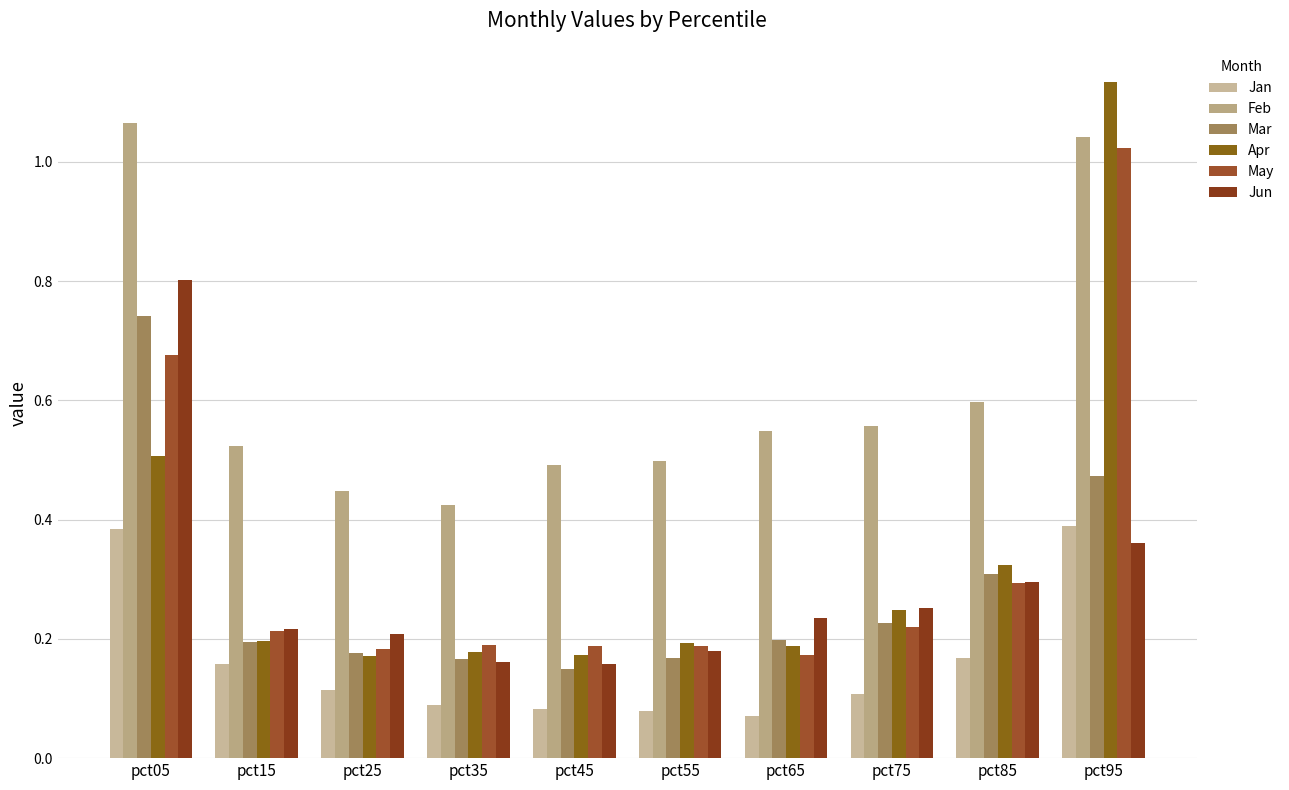

What is the difference between the second highest and minimum values in the Feb series?

0.6